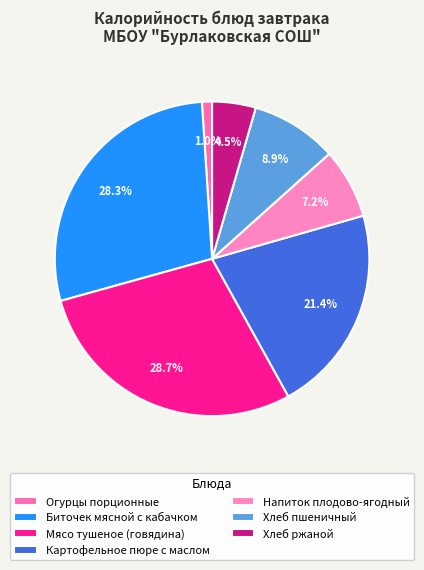

Is there any slice that represents more than half of the pie?

No